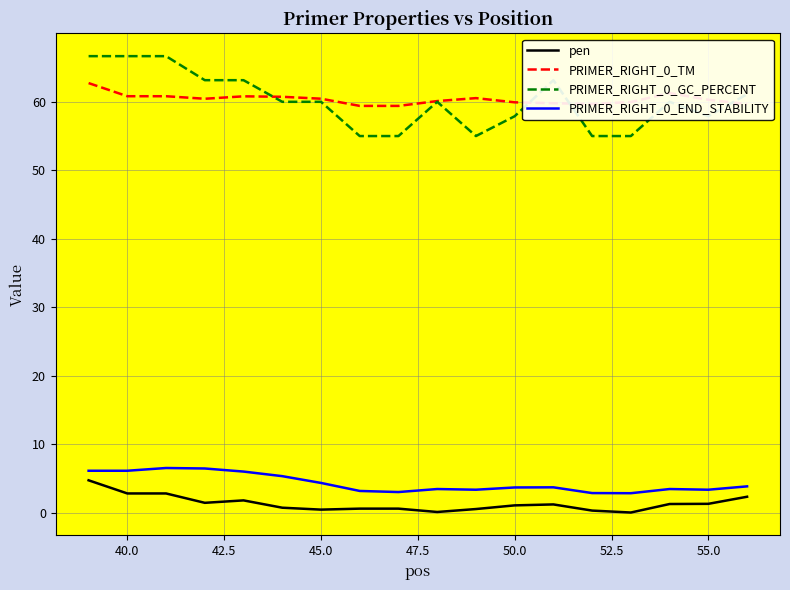

True or false: PRIMER_RIGHT_0_GC_PERCENT and PRIMER_RIGHT_0_END_STABILITY intersect in this chart.

False